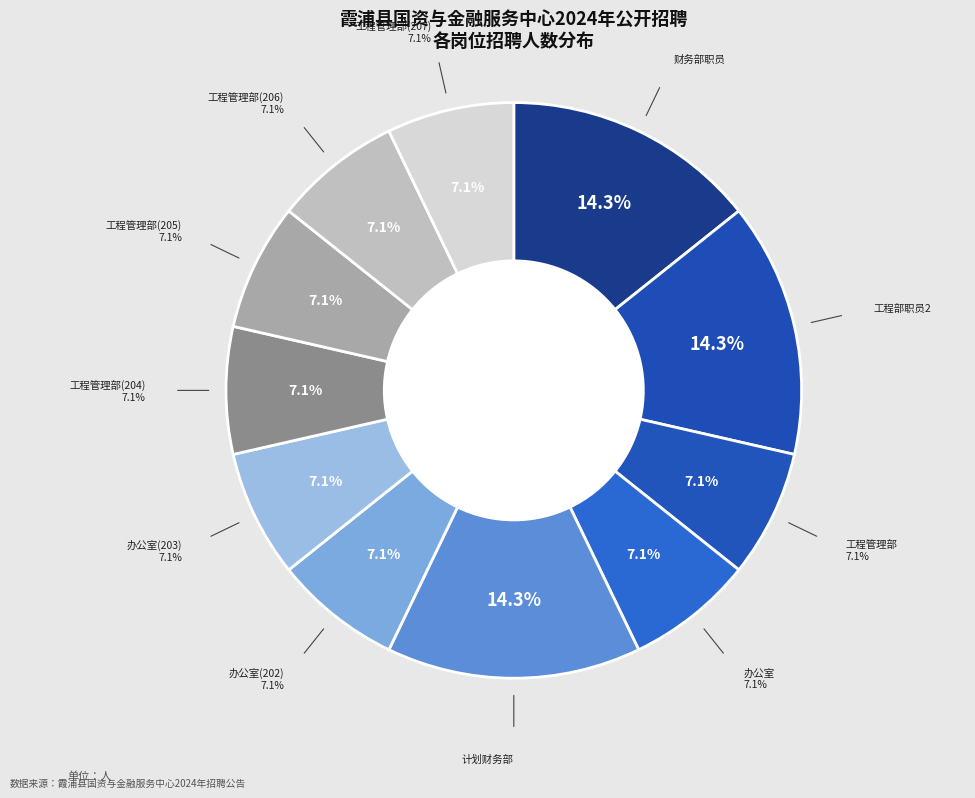

Is it true that 办公室 is 14% of the pie?

False